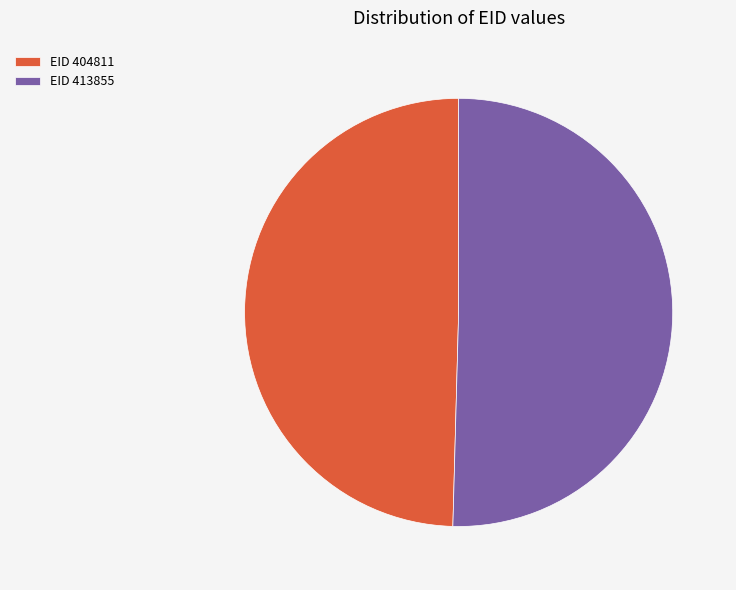

Combined, do EID 413855 and EID 404811 account for over 50%?

Yes